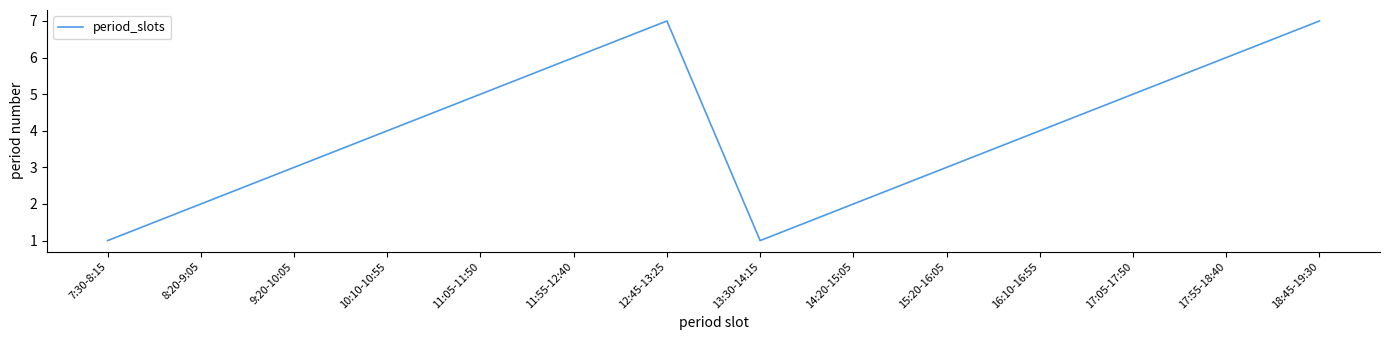

What is the ratio of the value at 13:30-14:15 to the value at 8:20-9:05?

0.5